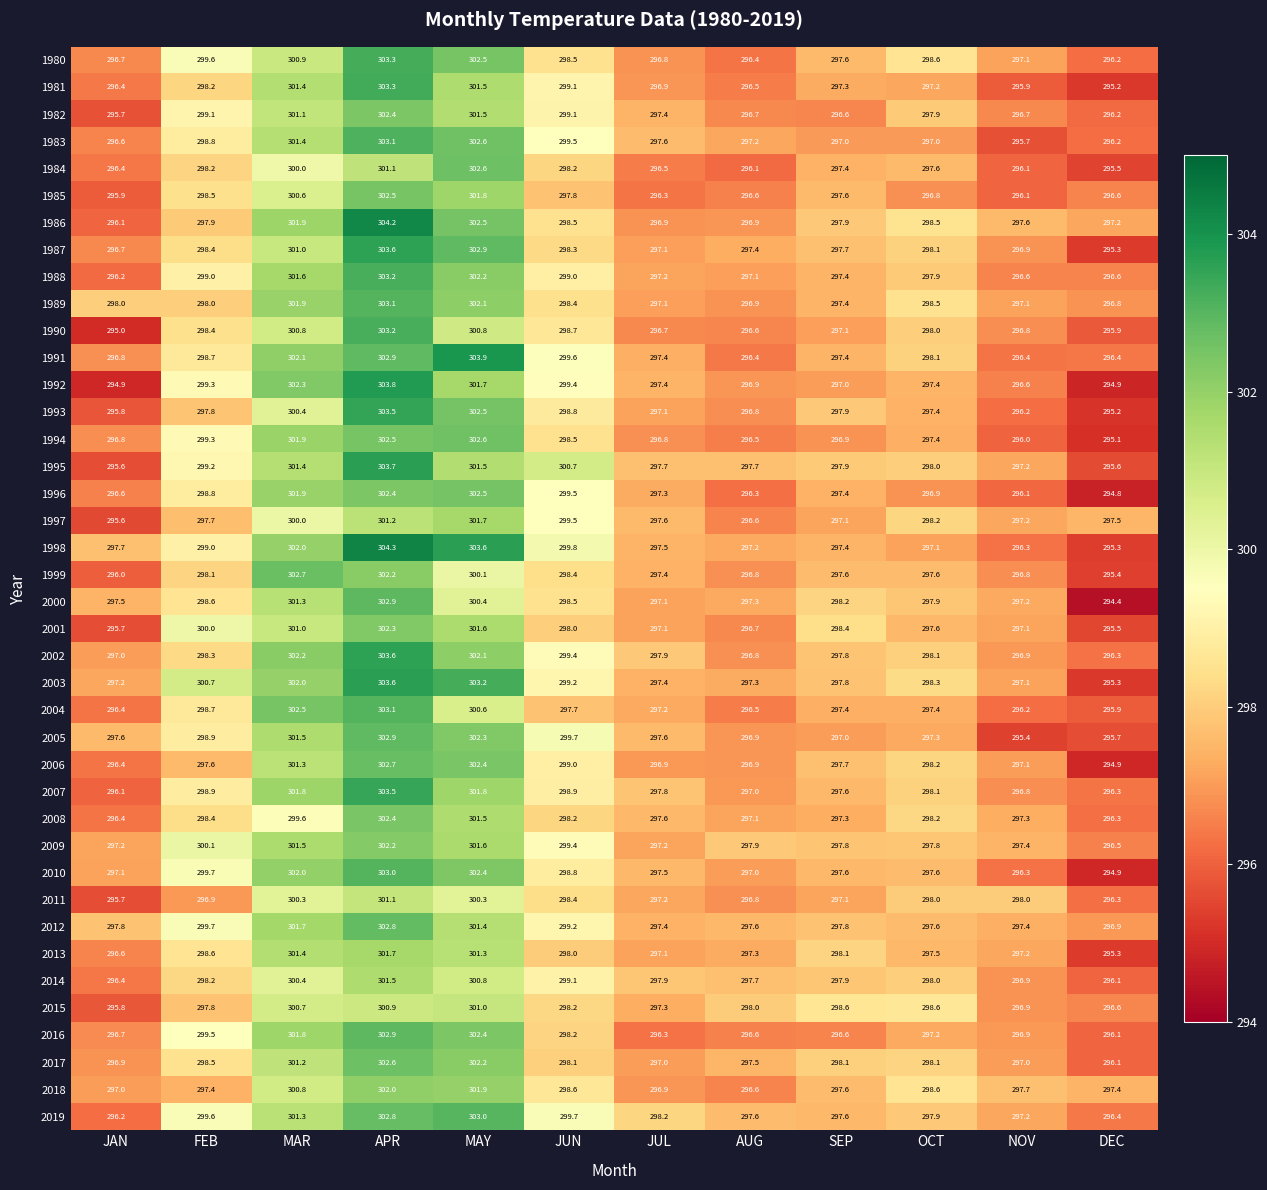

True or false: 2016 has a value of 296.6 at AUG.

True